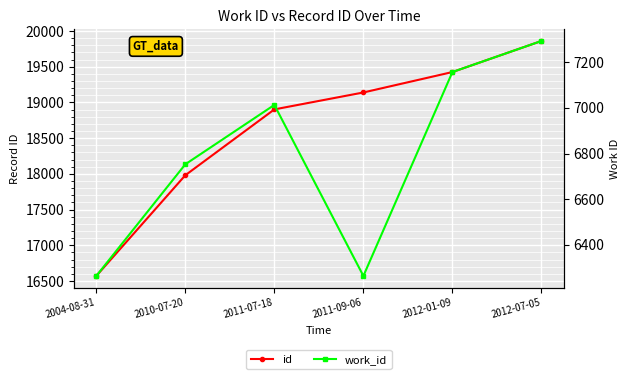

True or false: id has a value of 26310 at 2012-01-09.

False